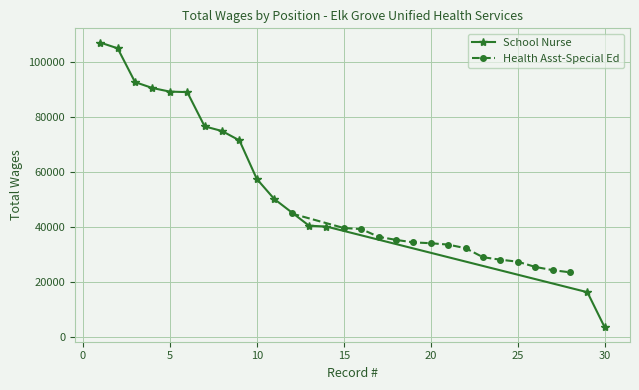

What is the lowest value of the School Nurse series?

3310